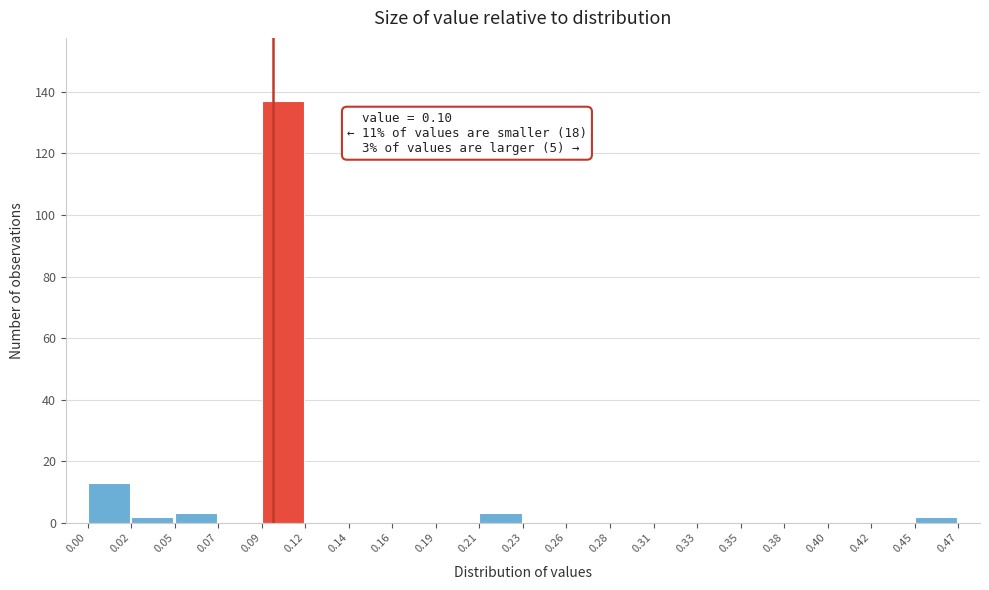

Reading left to right, list all the values displayed in this chart.

0.00=13	0.02=2	0.05=3	0.07=0	0.09=137	0.12=0	0.14=0	0.16=0	0.19=0	0.21=3	0.23=0	0.26=0	0.28=0	0.31=0	0.33=0	0.35=0	0.38=0	0.40=0	0.42=0	0.45=2